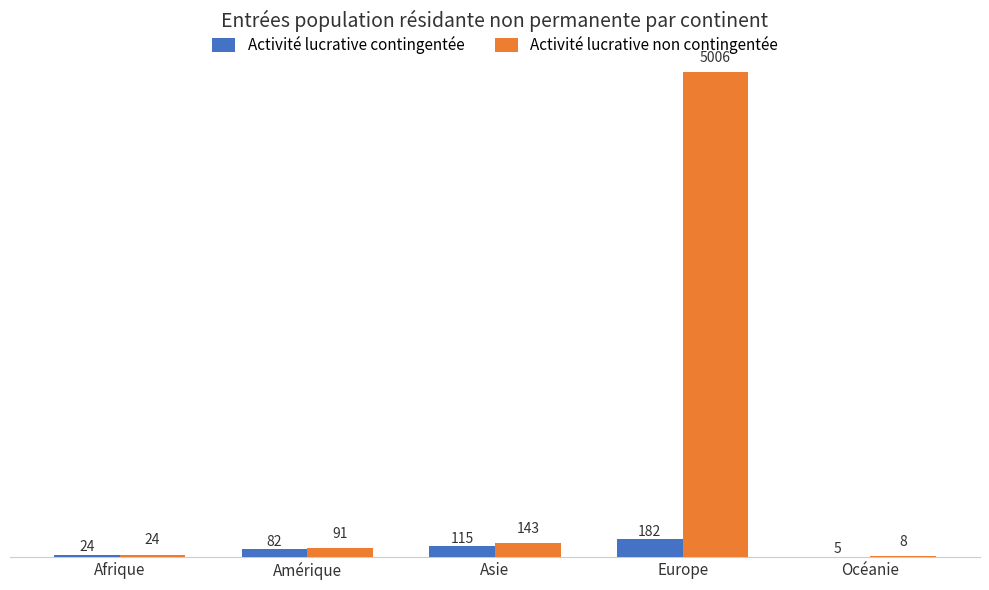

Reading left to right, what are all the values shown in this chart?

Activité lucrative contingentée: Afrique=24	Amérique=82	Asie=115	Europe=182	Océanie=5
Activité lucrative non contingentée: Afrique=24	Amérique=91	Asie=143	Europe=5006	Océanie=8